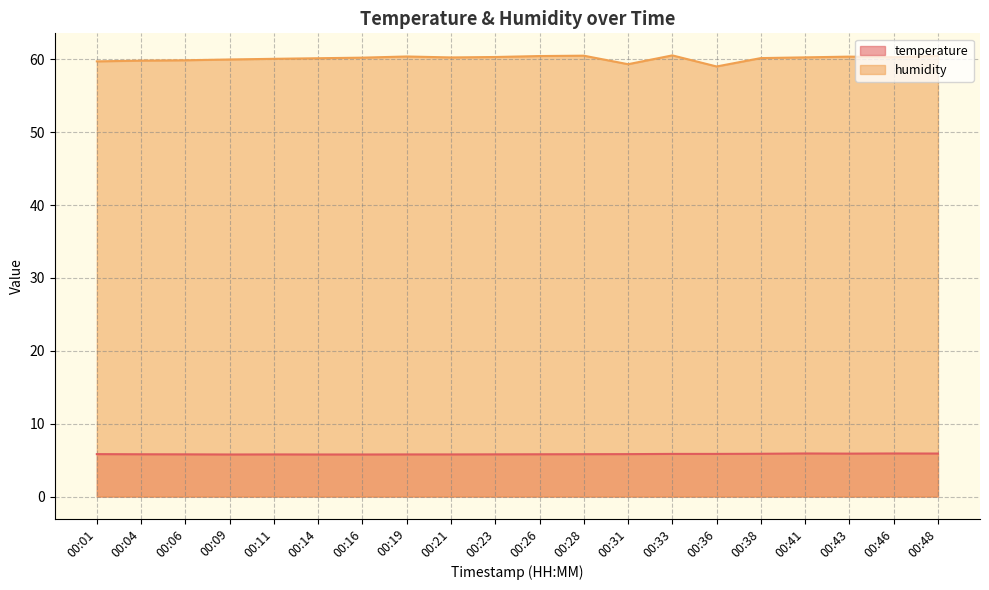

What is the lowest value of the humidity series?

59.0